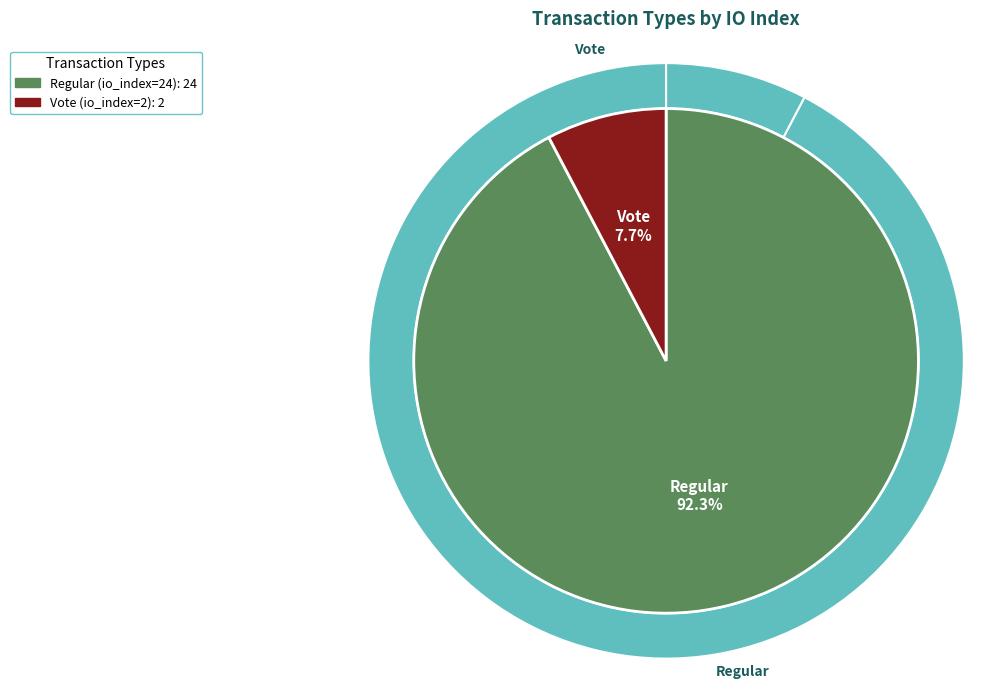

What is the change in value from Regular (io_index=24) to Vote (io_index=2)?

-22